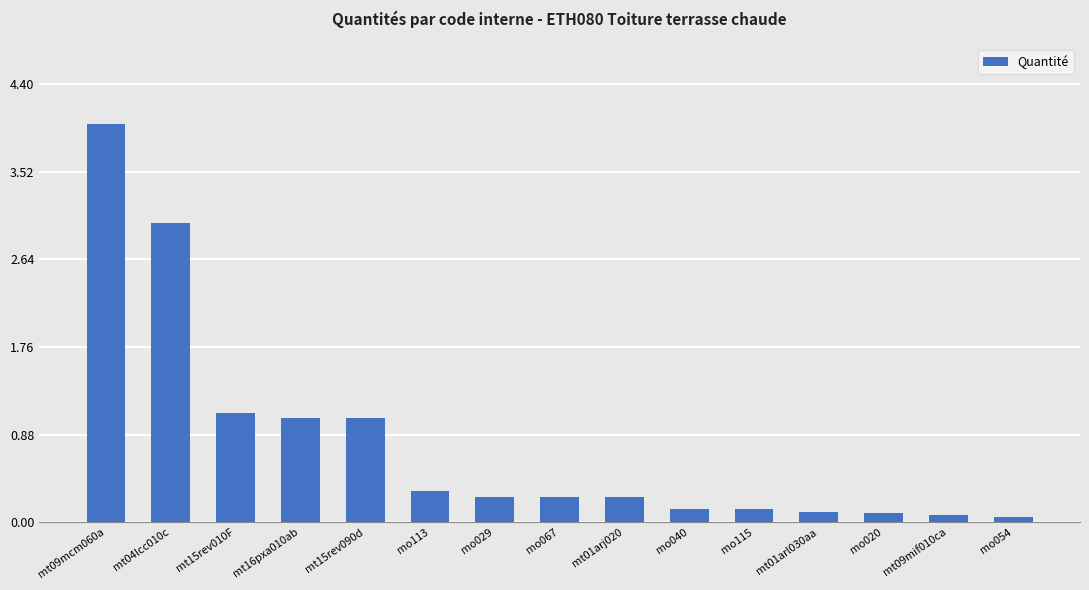

Count the number of categories in the chart.

15